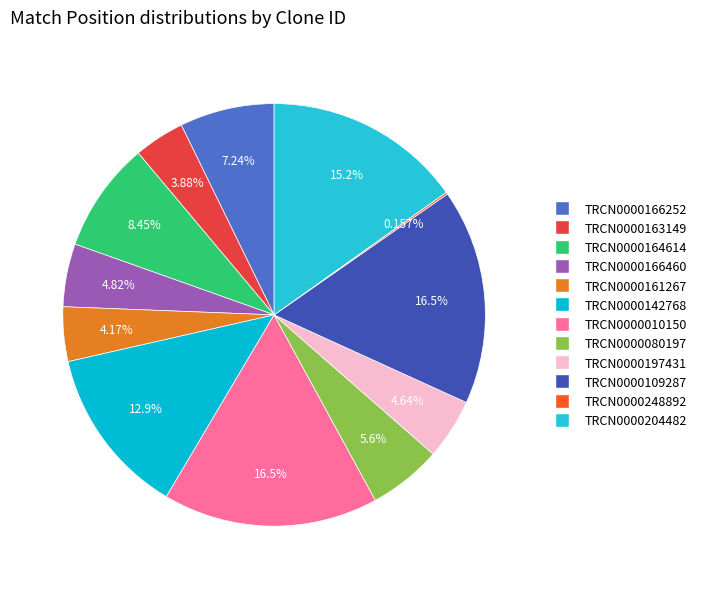

To the nearest percent, what portion does TRCN0000161267 represent?

4%